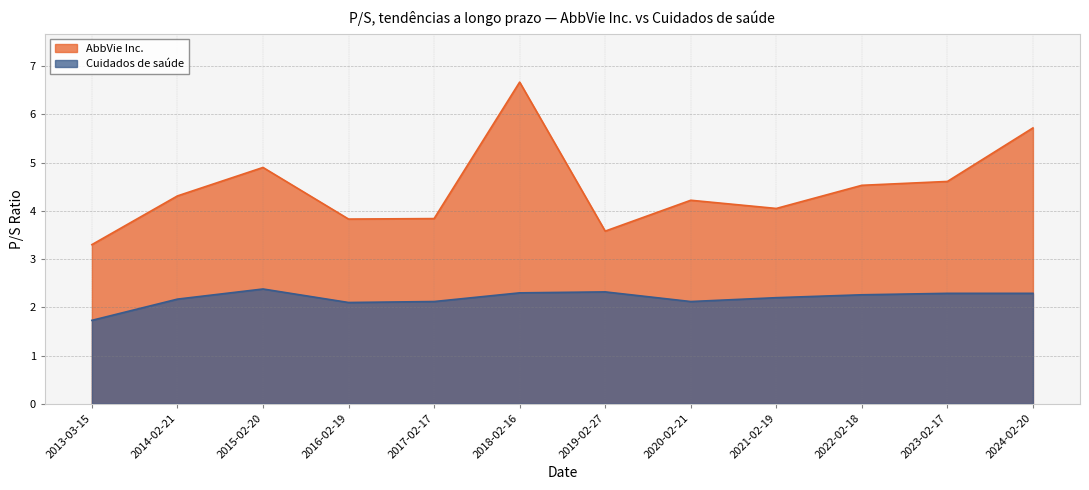

Rank the series at 2018-02-16 from lowest to highest value.

Cuidados de saúde, AbbVie Inc.